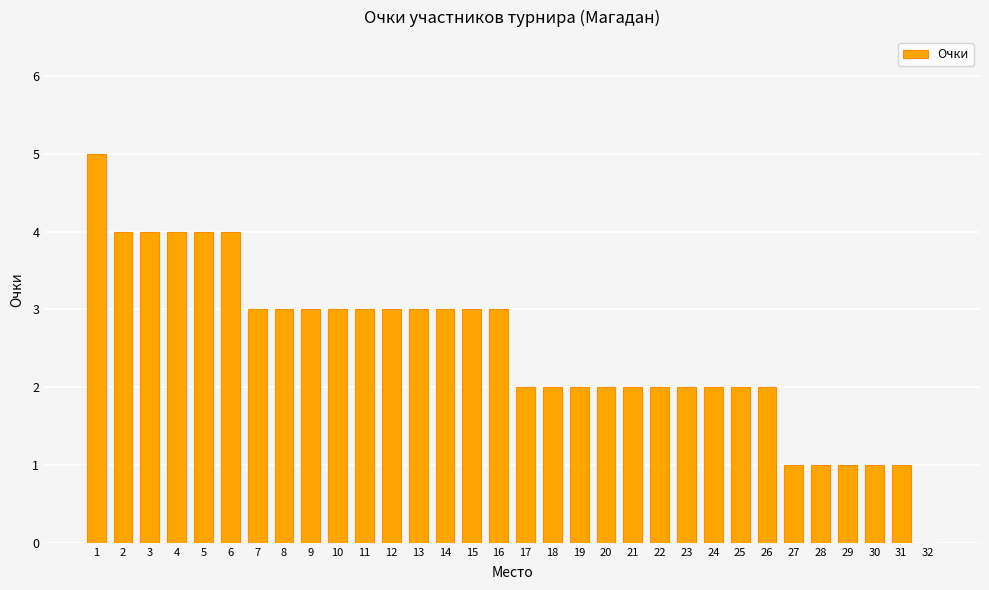

What is the change in value from 5 to 26?

-2